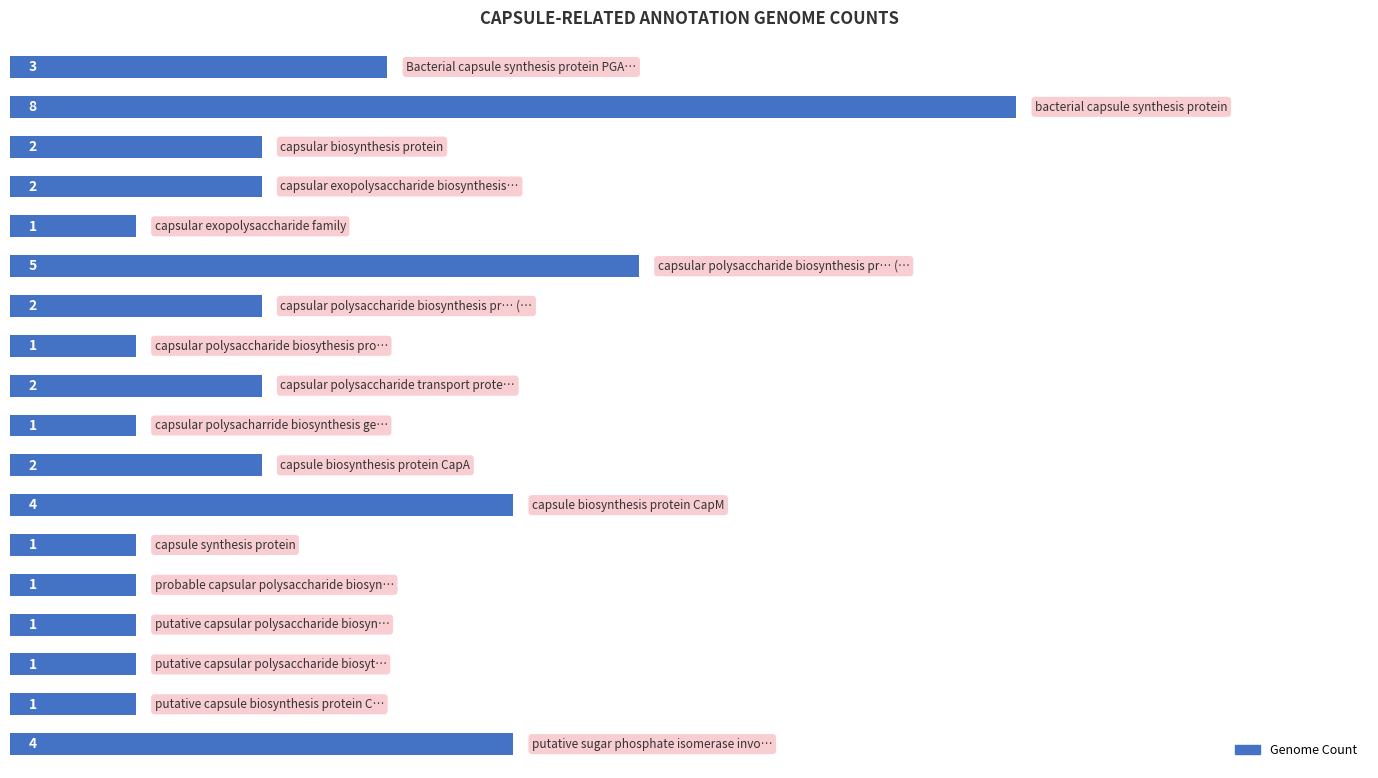

Are the bars grouped side by side (vs. stacked)?

No